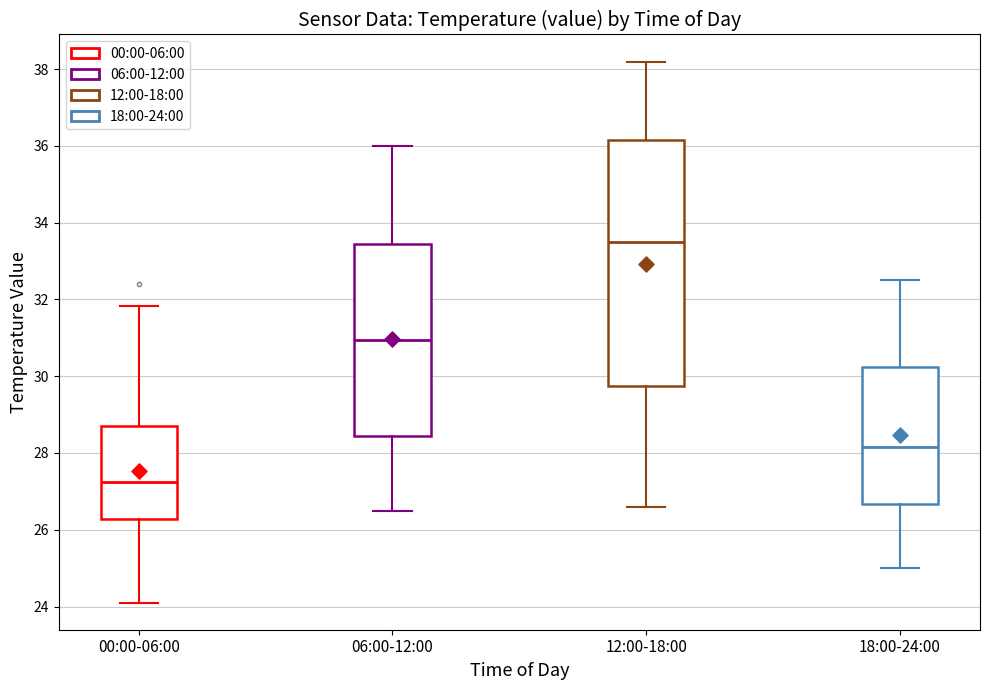

Comparing the boxes themselves (not the whiskers), which one is the tallest?

12:00-18:00